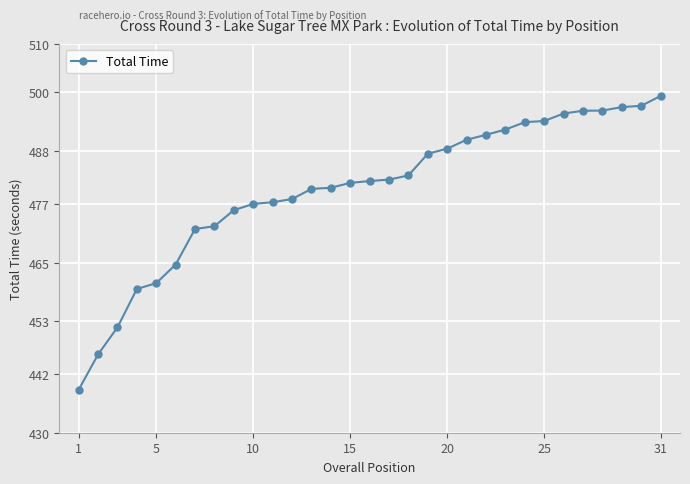

What is the difference between the maximum and second lowest values?

53.2